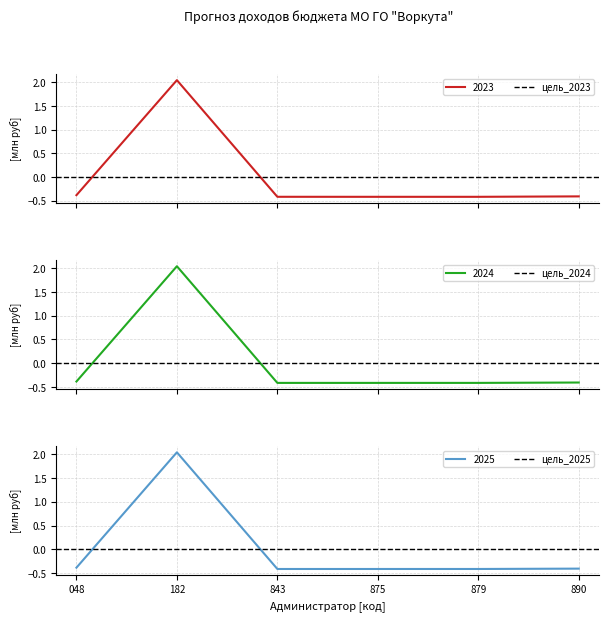

Which category has the highest value in the 2025 series?

182